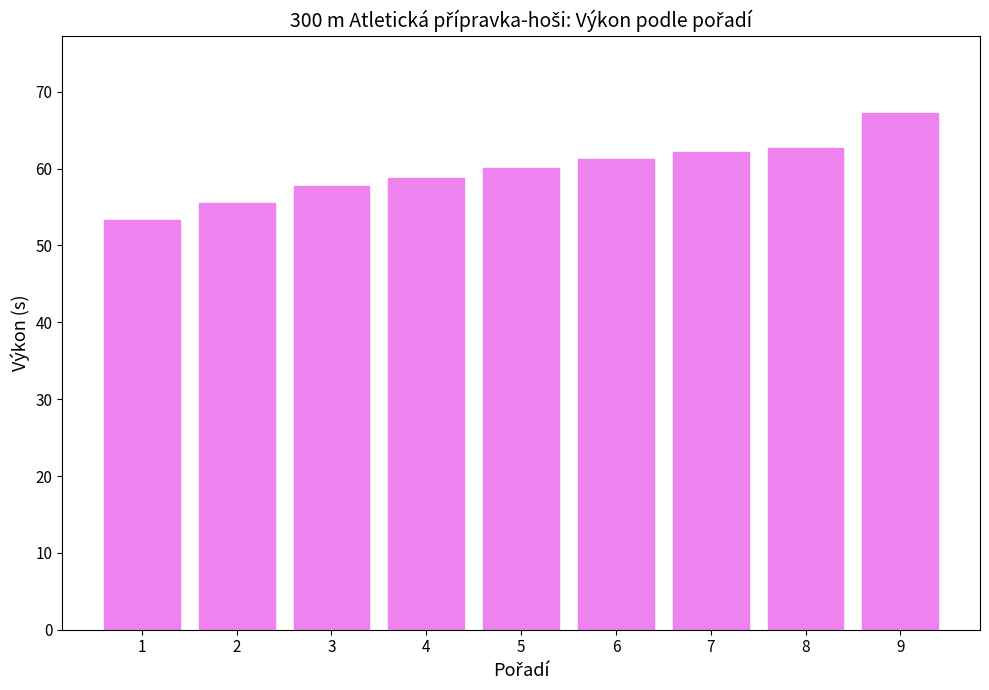

Which category has the highest value across all series?

9